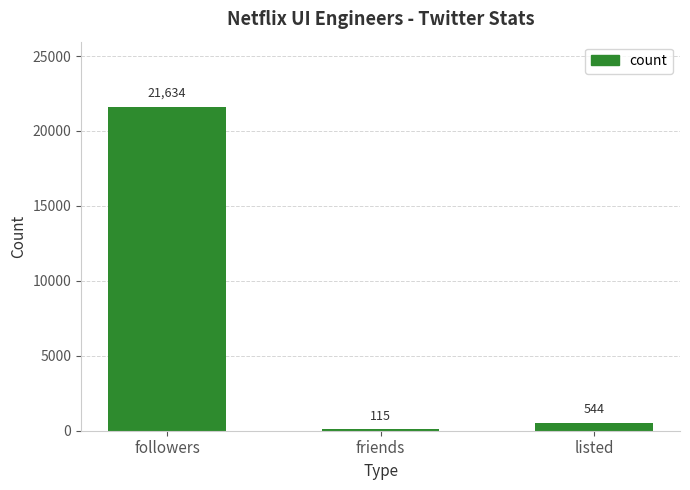

Reading left to right, what are all the values shown in this chart?

21634	115	544